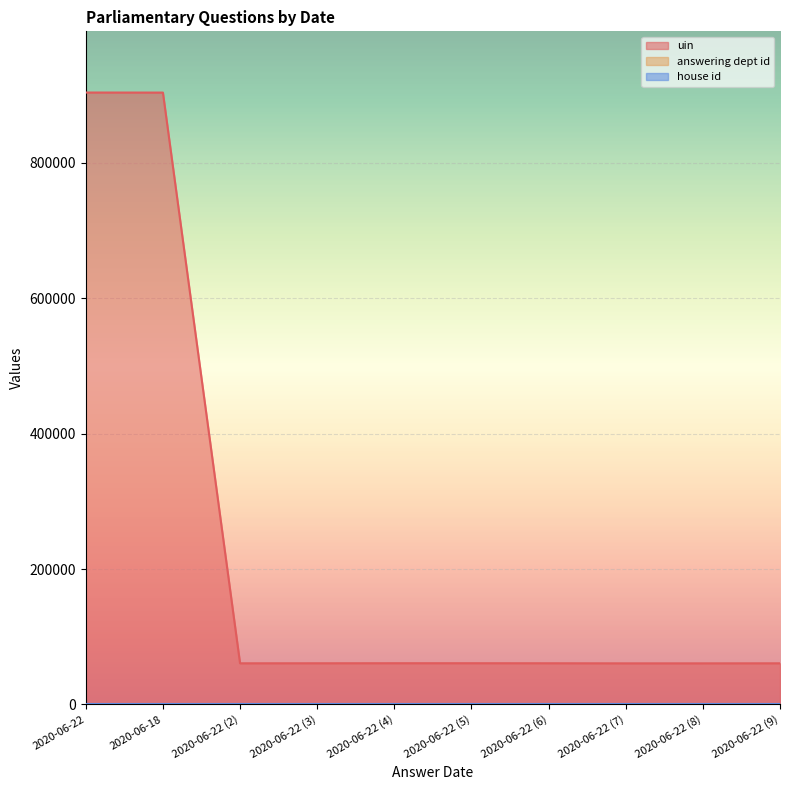

Which series has the largest range (max minus min)?

uin